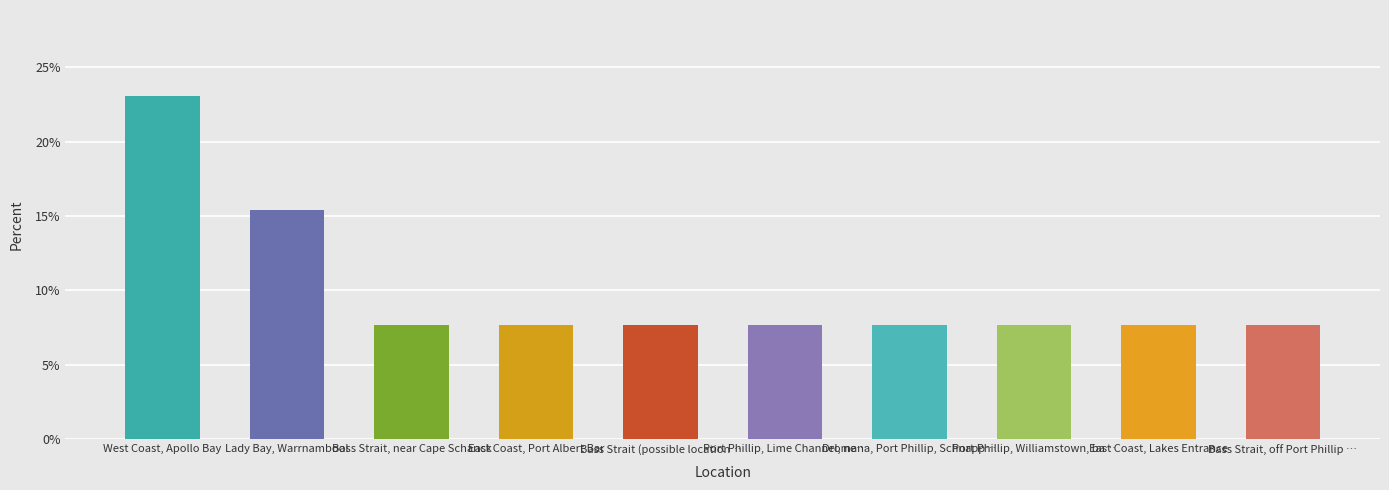

Is it true that the value at West Coast, Apollo Bay is 38.3?

False